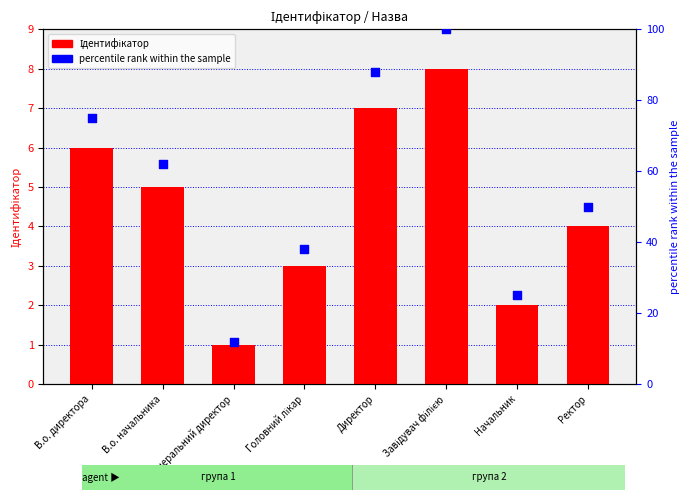

What is the total value across all series at В.о. начальника?

67